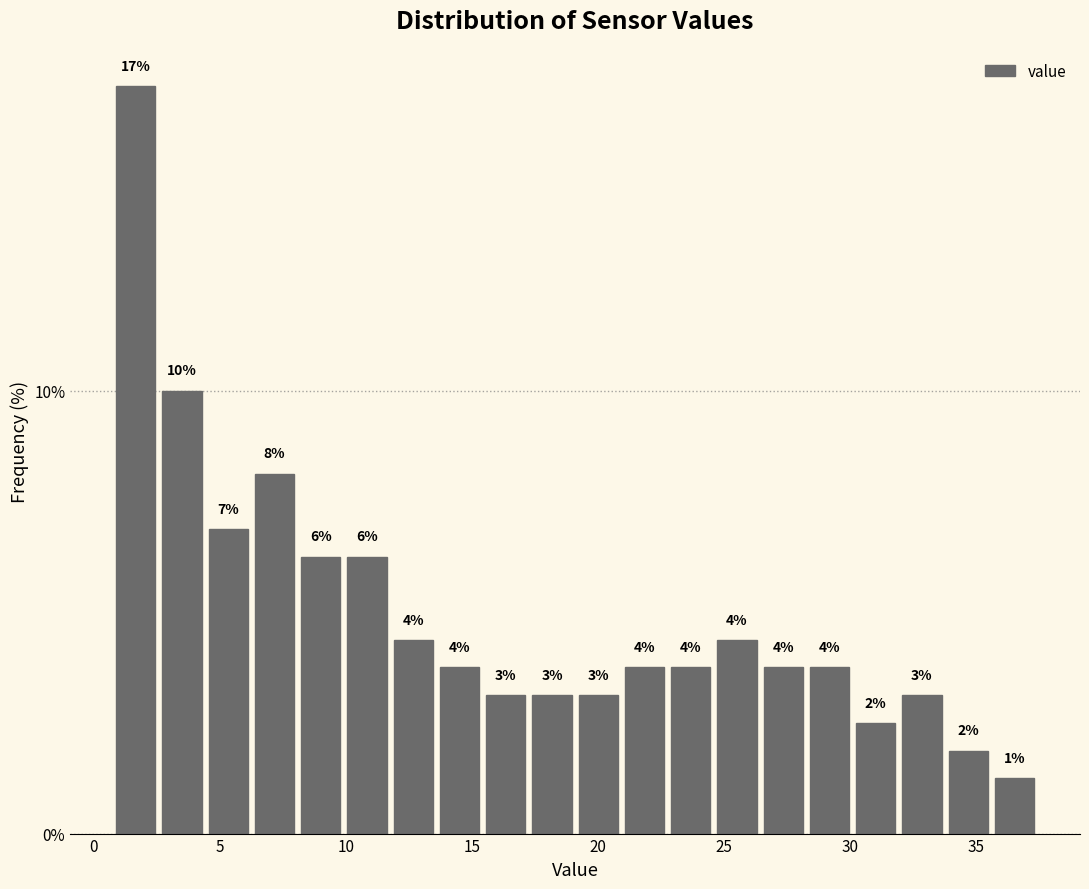

Read against the x-axis, roughly where is the centre of the tallest bar?

1.5